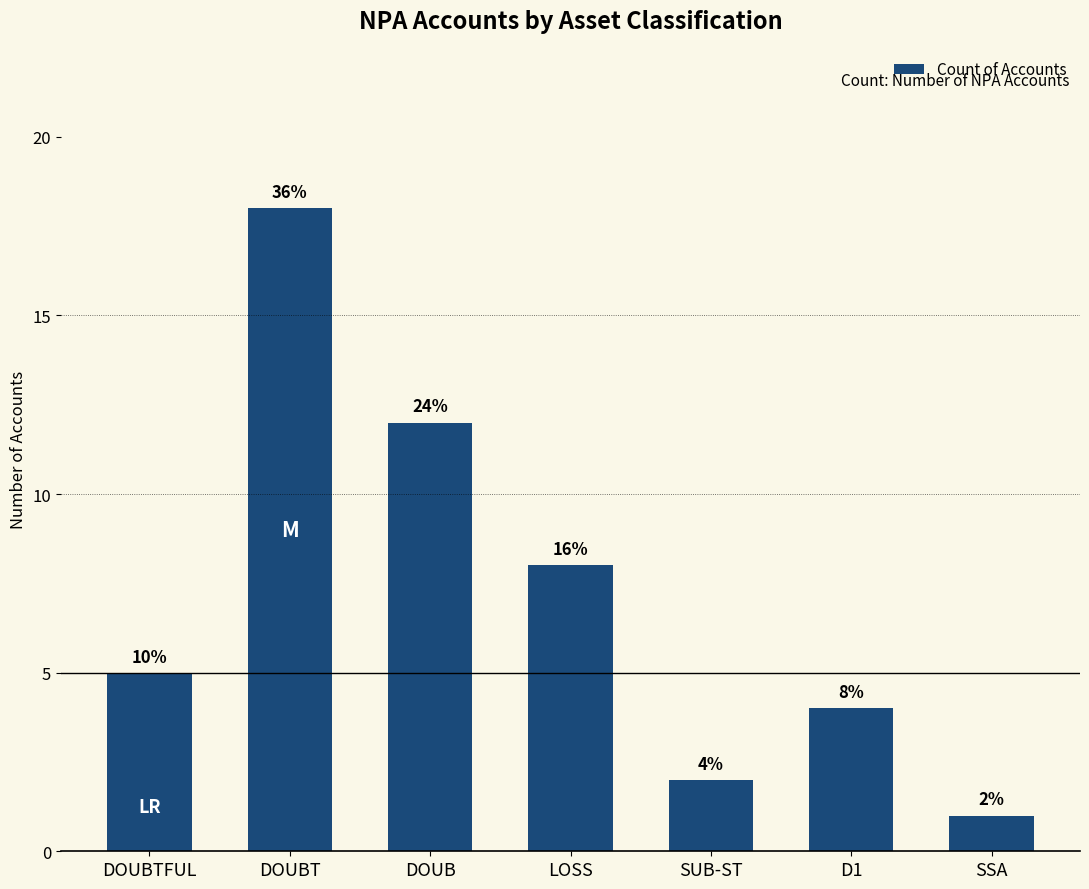

Does the chart contain any negative values?

No